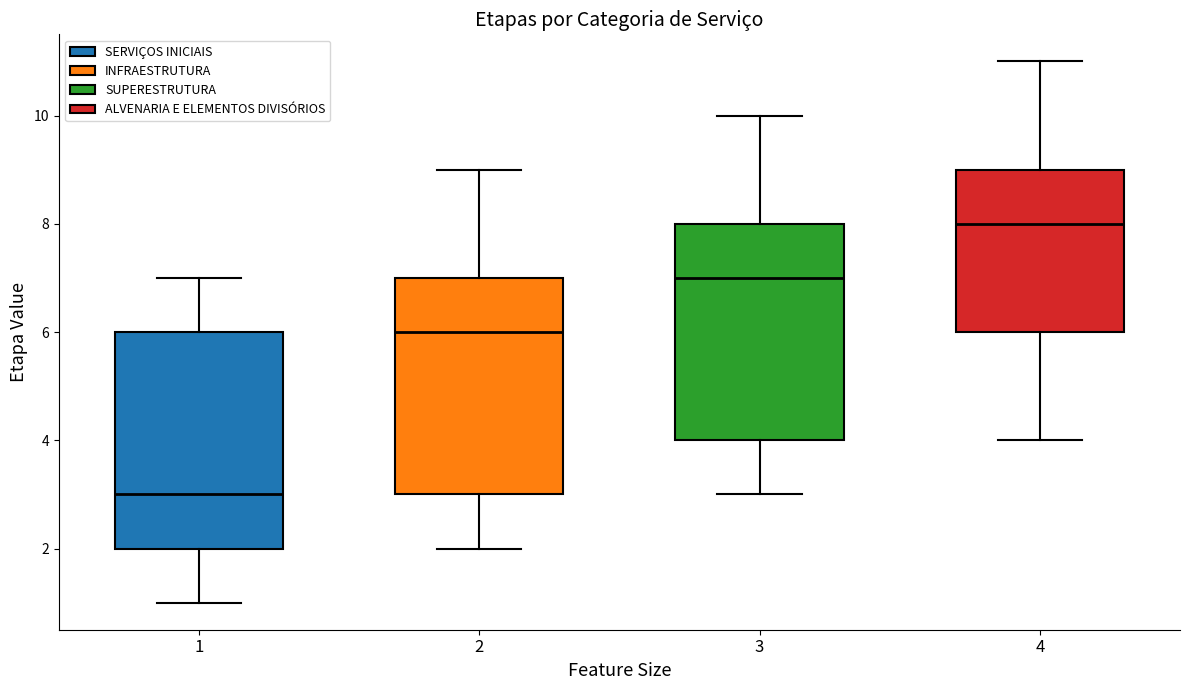

Reading left to right, read every box against the y-axis: the position of its median line, the range the box covers, and the ends of its whiskers. The values are not printed on the chart, so give them approximately, as read against the axis.

1: median 3, box 2 to 6, whiskers 1 to 7
2: median 6, box 3 to 7, whiskers 2 to 9
3: median 7, box 4 to 8, whiskers 3 to 10
4: median 8, box 6 to 9, whiskers 4 to 11